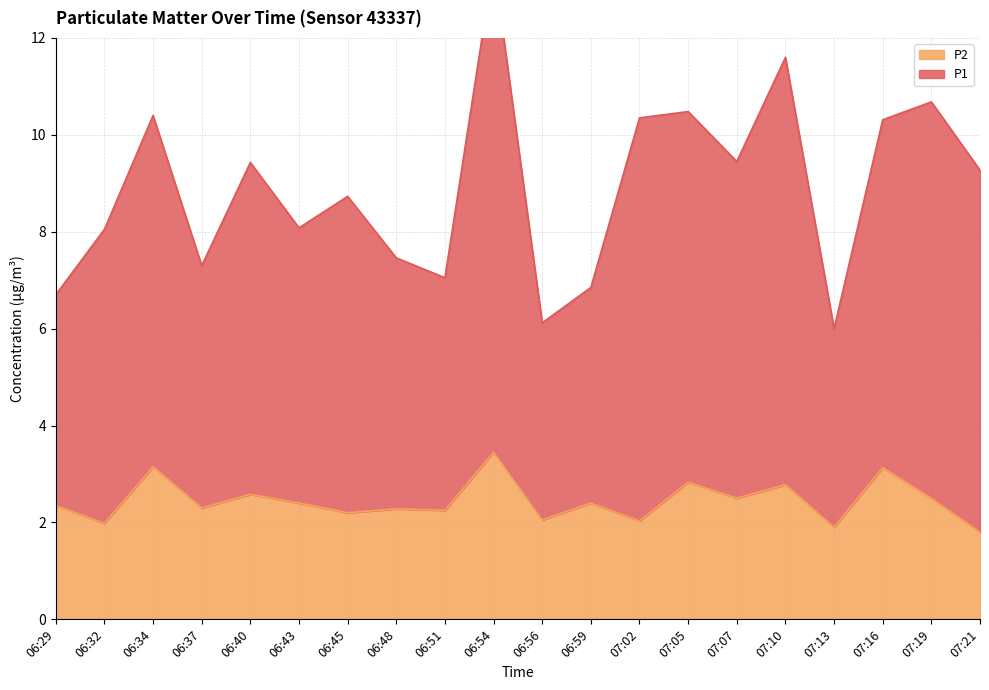

True or false: P2 has more than 0 interior local peaks.

True